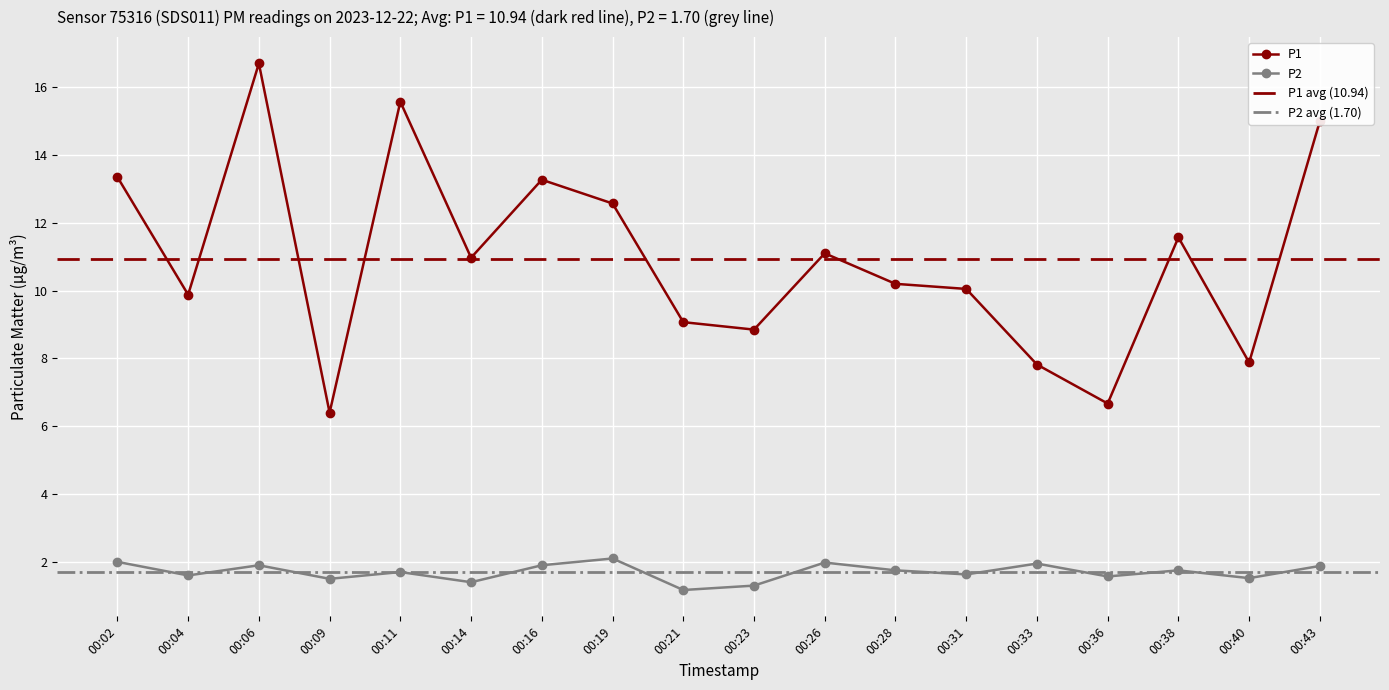

What is the total value across all series at 00:38?

13.3